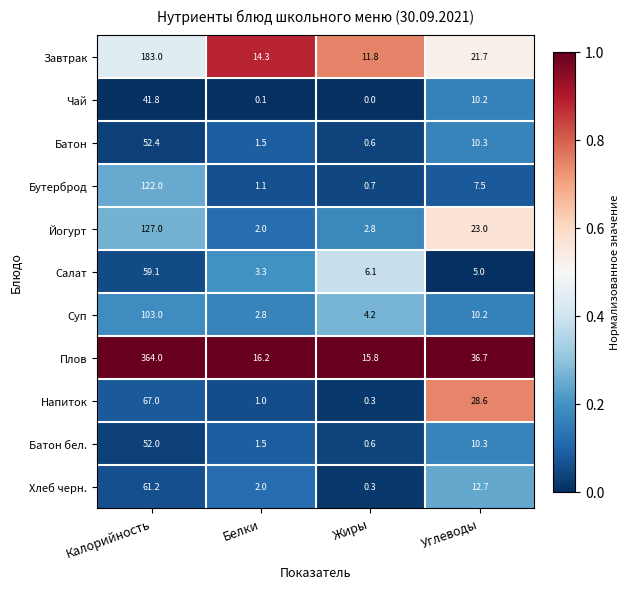

What is the greatest value displayed?

364.0